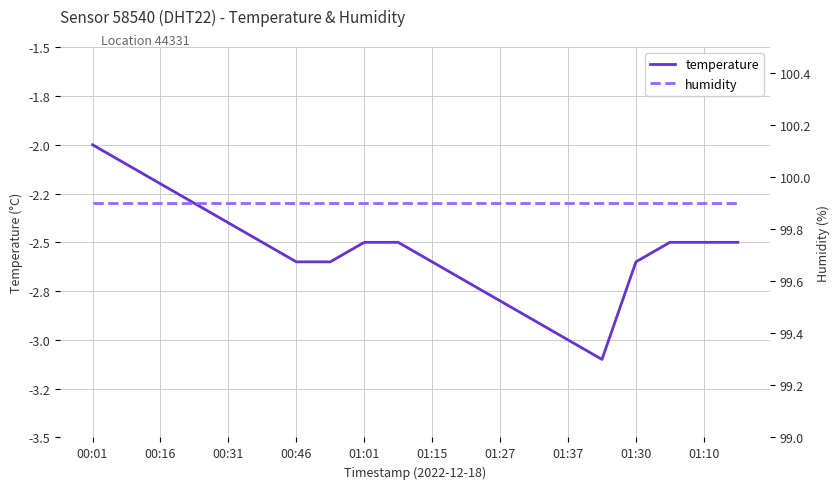

In temperature, how many points are lower than both neighbors (excluding endpoints)?

1